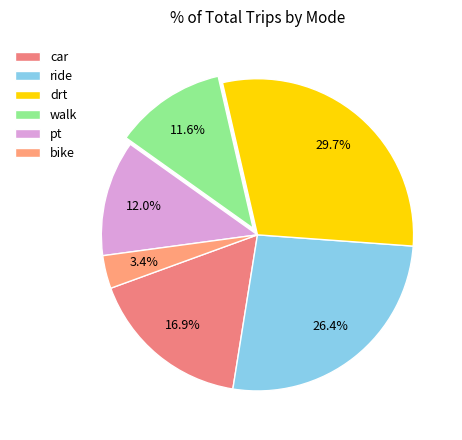

Is there a majority slice in this chart?

No